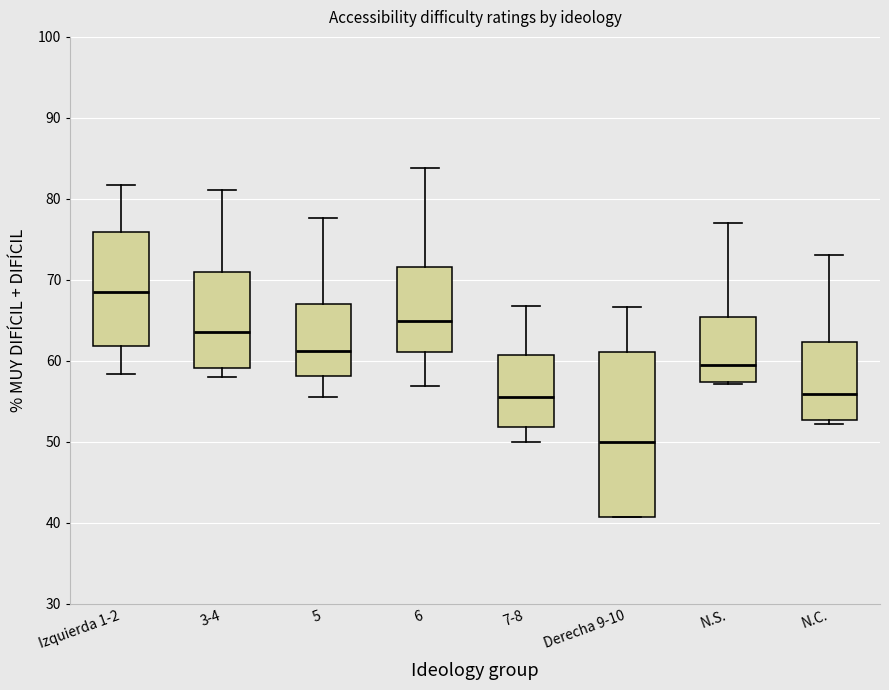

Comparing the boxes themselves (not the whiskers), which one is the tallest?

Derecha 9-10